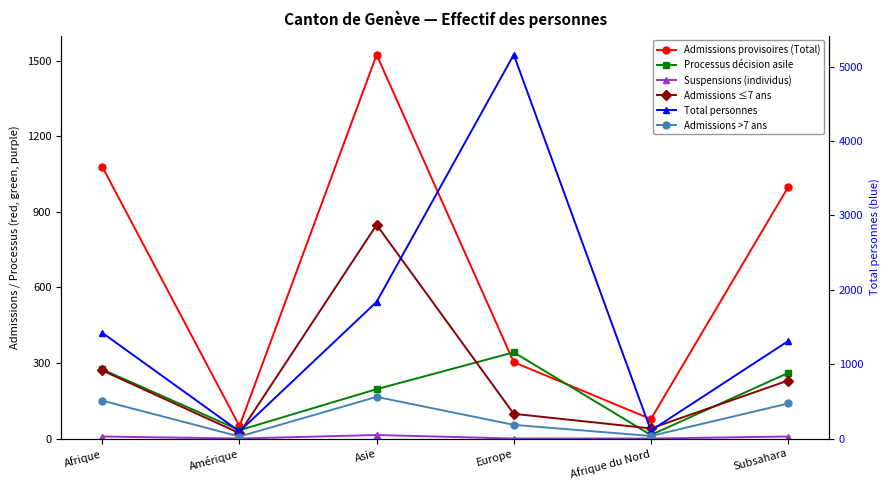

Rank the series at Afrique du Nord from highest to lowest value.

Total personnes, Admissions provisoires (Total), Admissions ≤7 ans, Admissions >7 ans, Processus décision asile, Suspensions (individus)